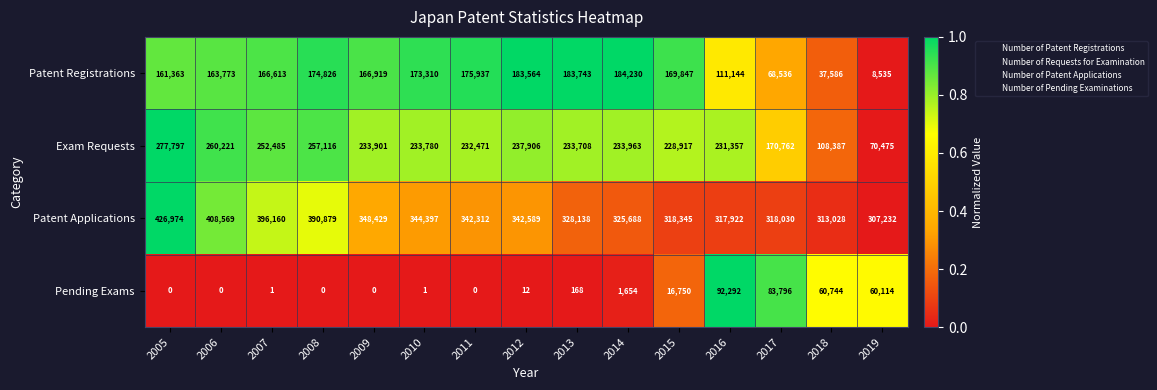

Rank the series by their maximum value, from highest to lowest.

Patent Applications, Exam Requests, Patent Registrations, Pending Exams